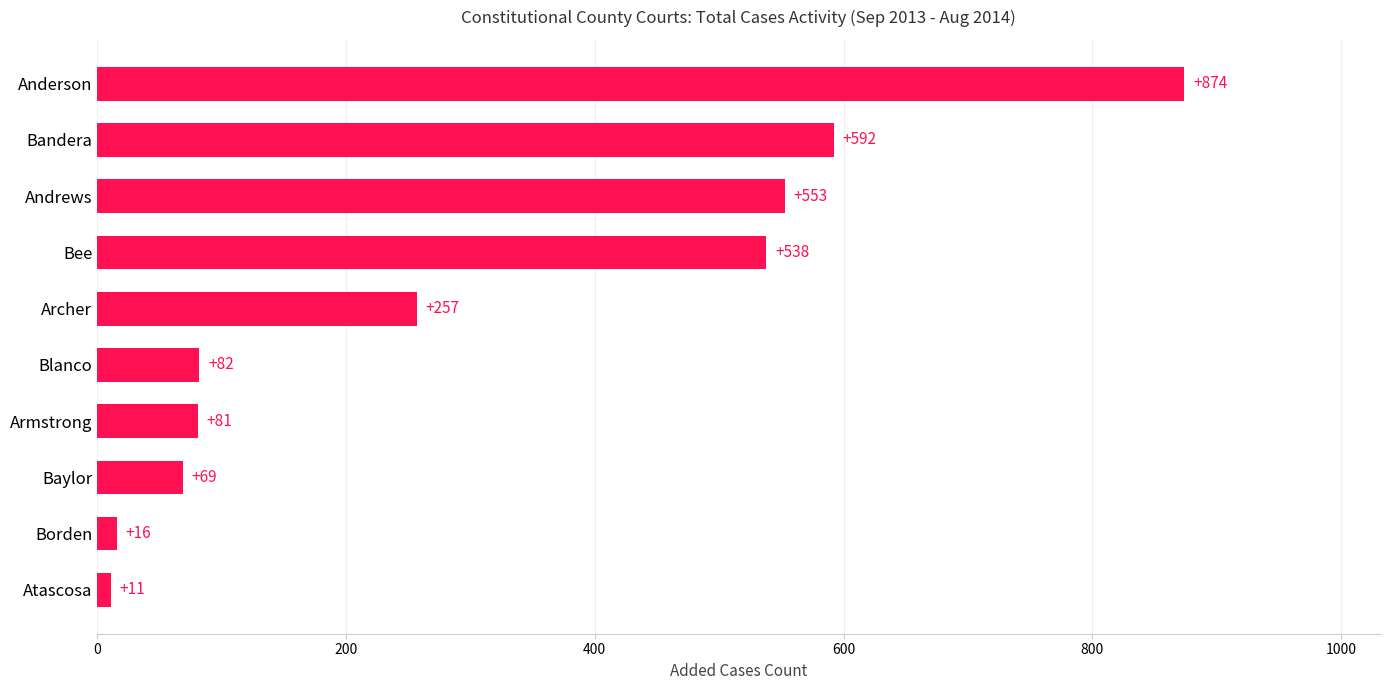

What is the maximum value shown in the chart?

874